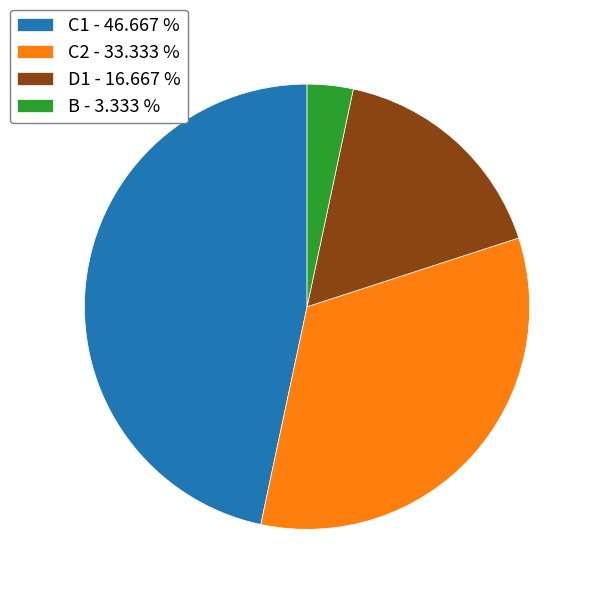

How many segments does this pie chart have?

4